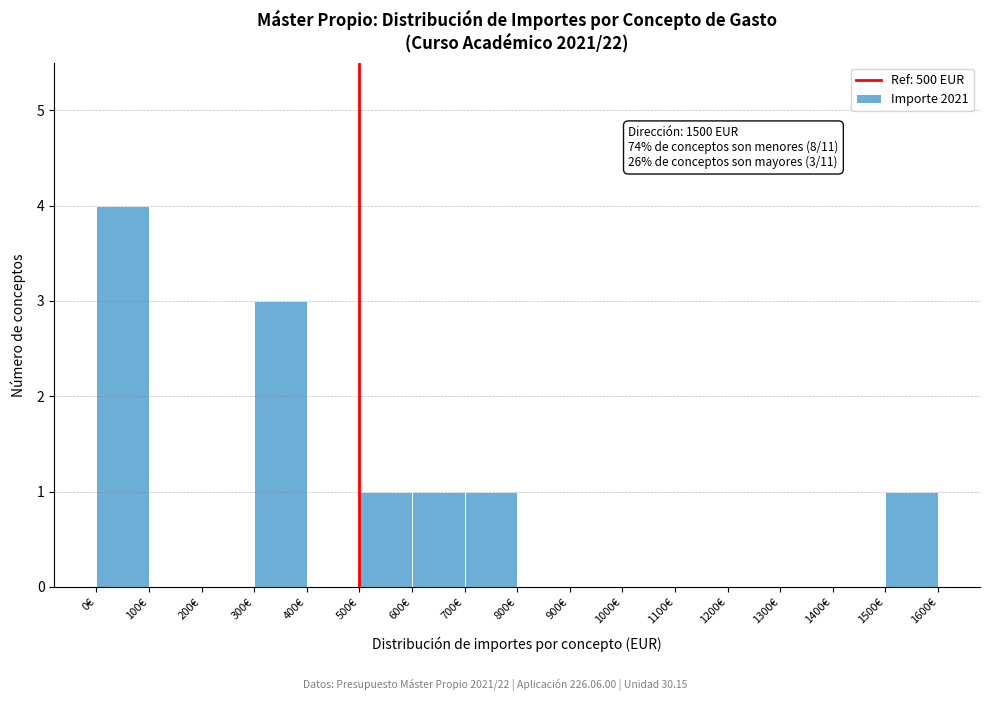

Over which range of the x-axis is the bar tallest?

0 to 100